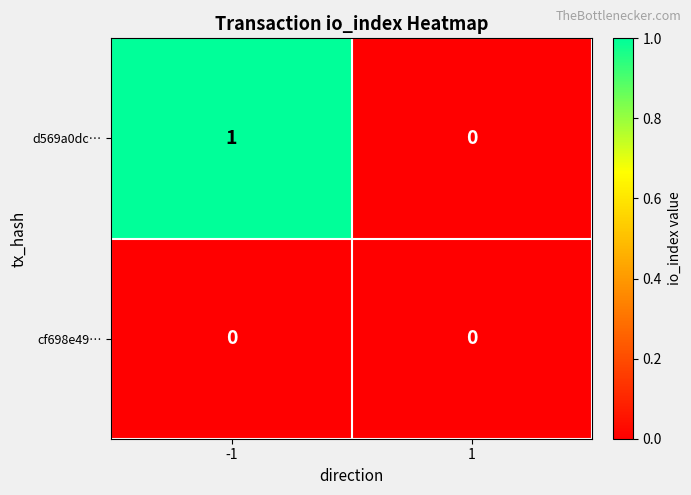

At which category is the sum across all series the highest?

-1